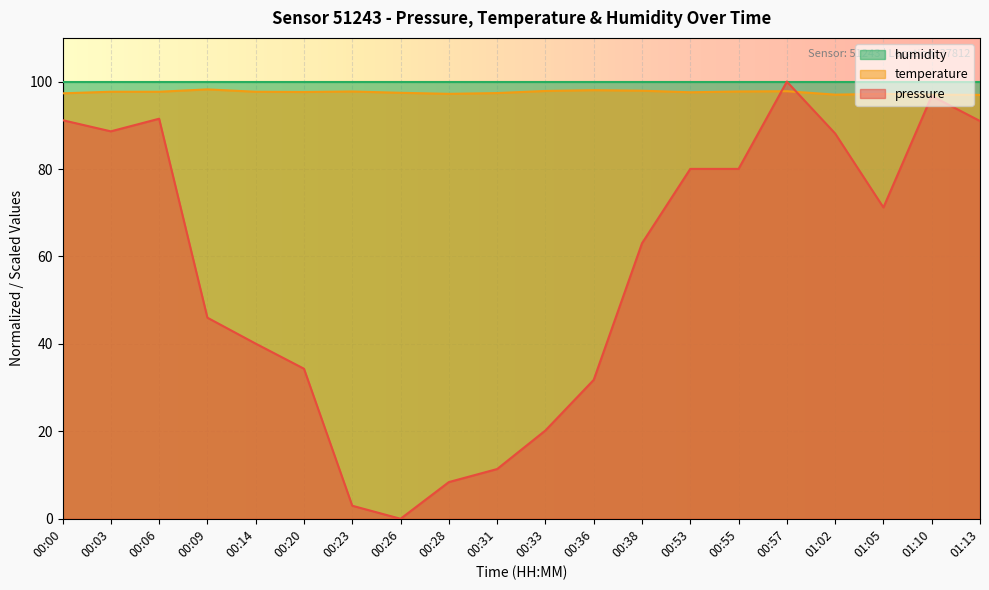

Where is pressure nearest to the value 50?

00:09